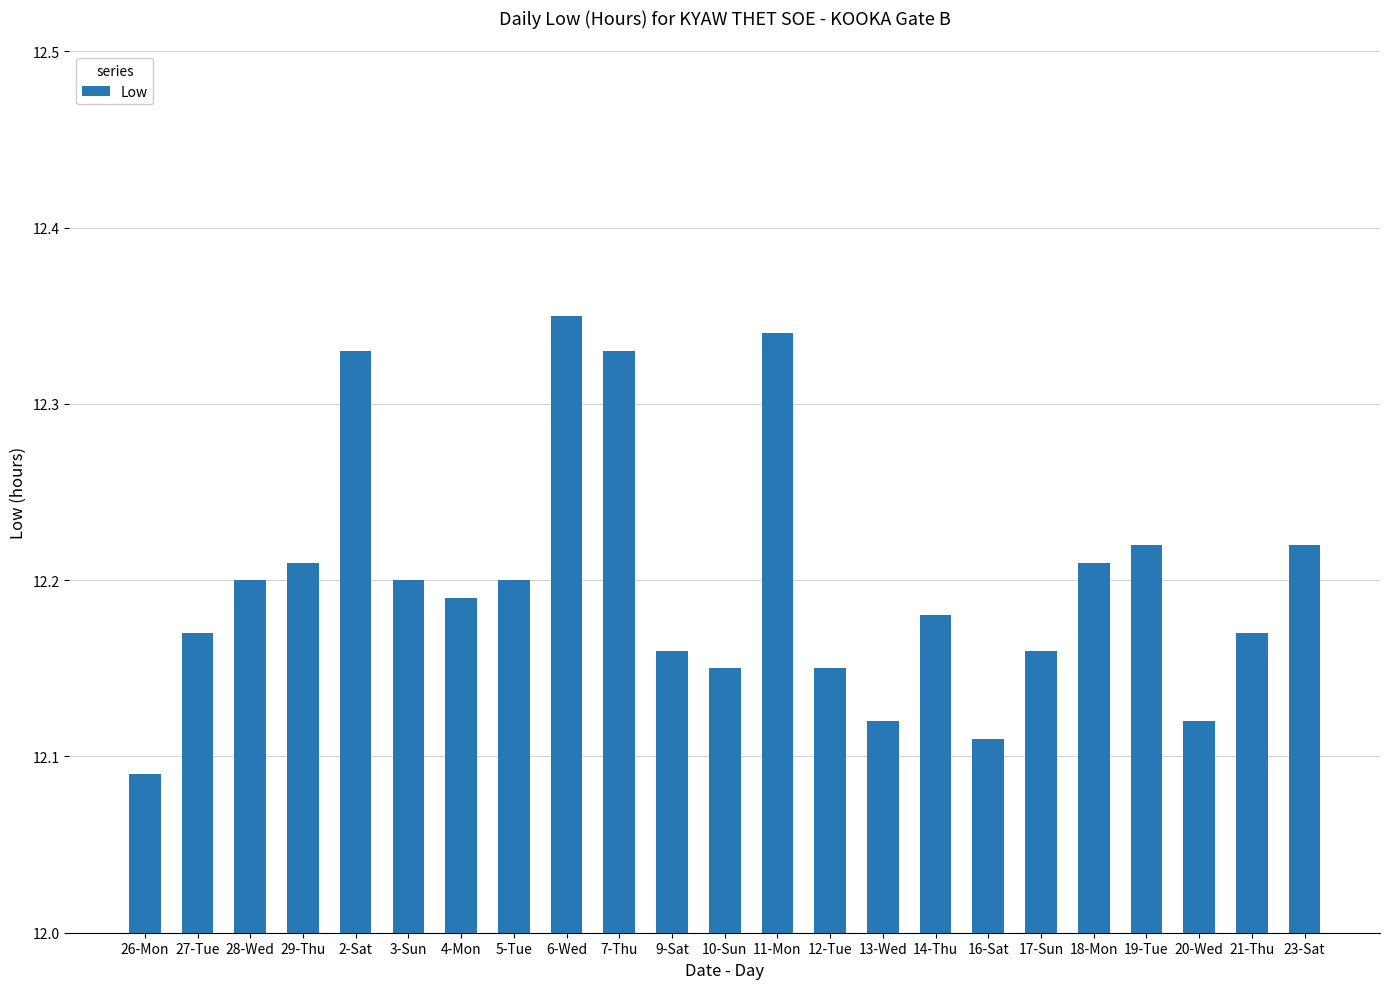

What position from the left is 21-Thu?

22